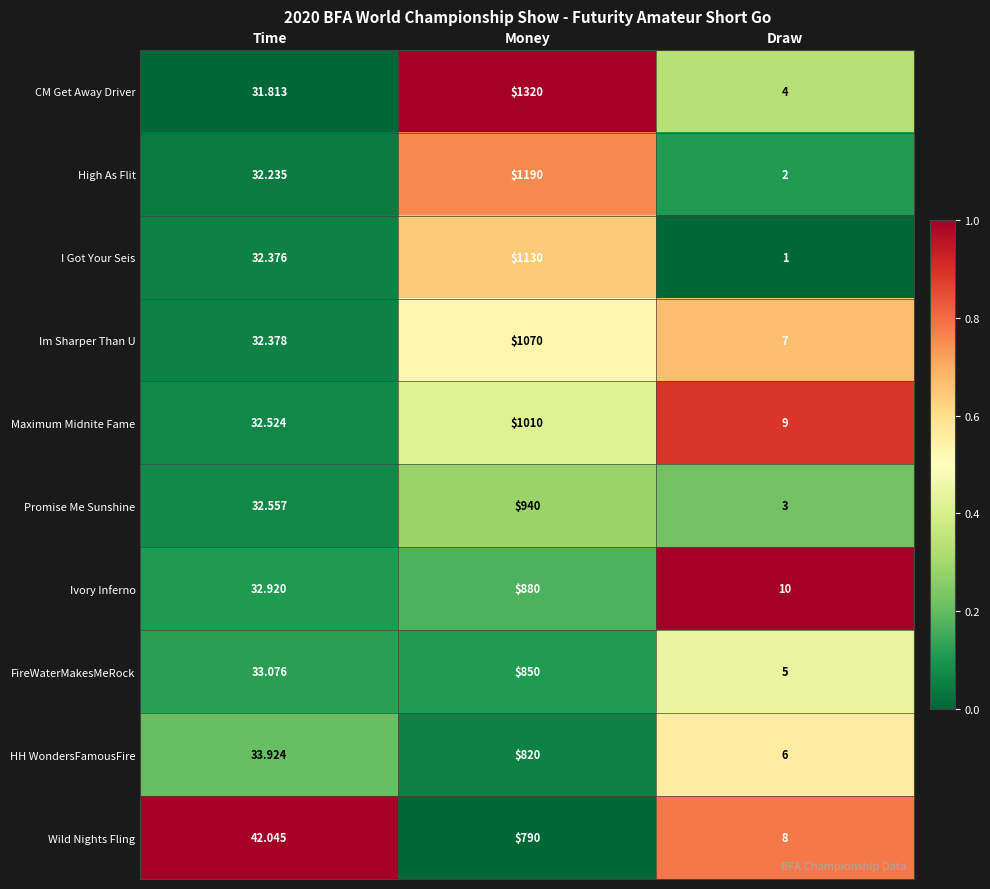

Is the value of Promise Me Sunshine at Time greater than the value of High As Flit at Time?

Yes